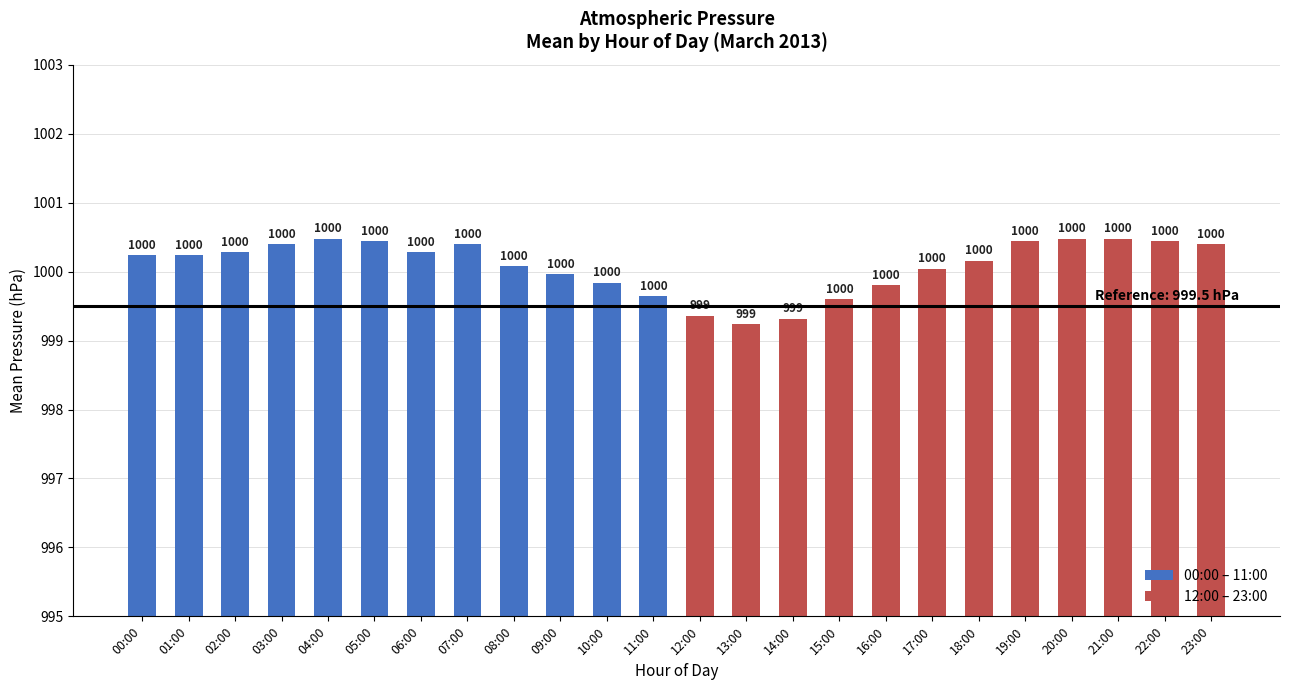

The value of 00:00 – 11:00 at 11:00 is 1738.4. True or false?

False